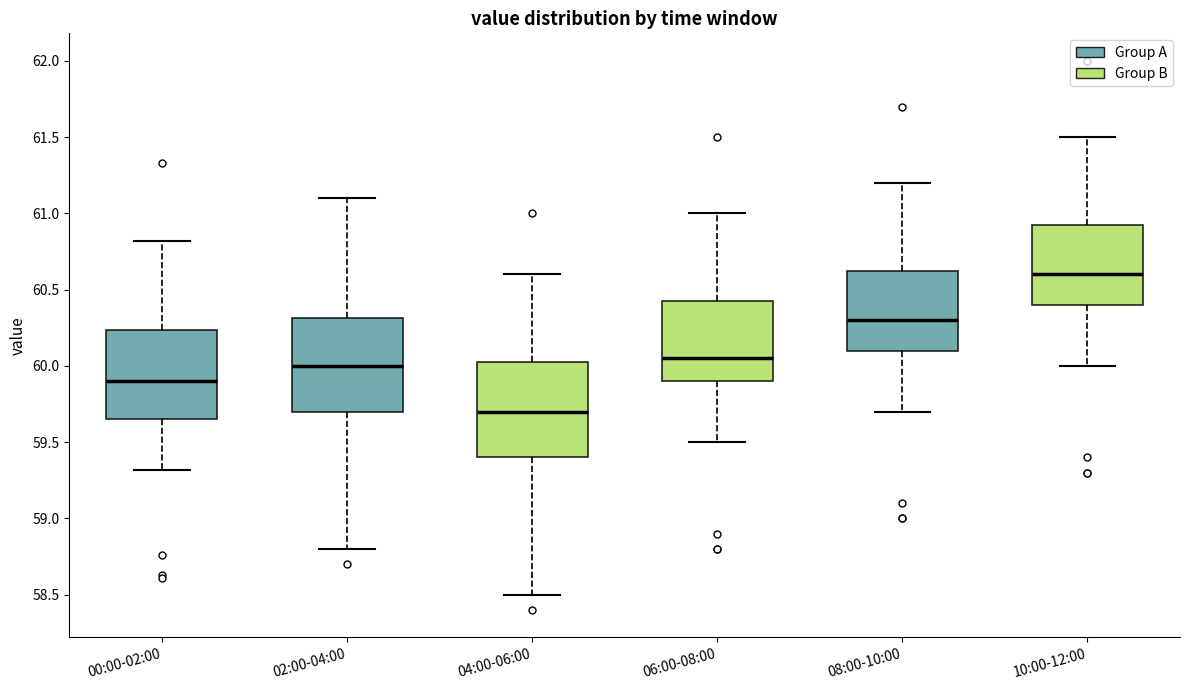

Which box's median line is the highest?

10:00-12:00